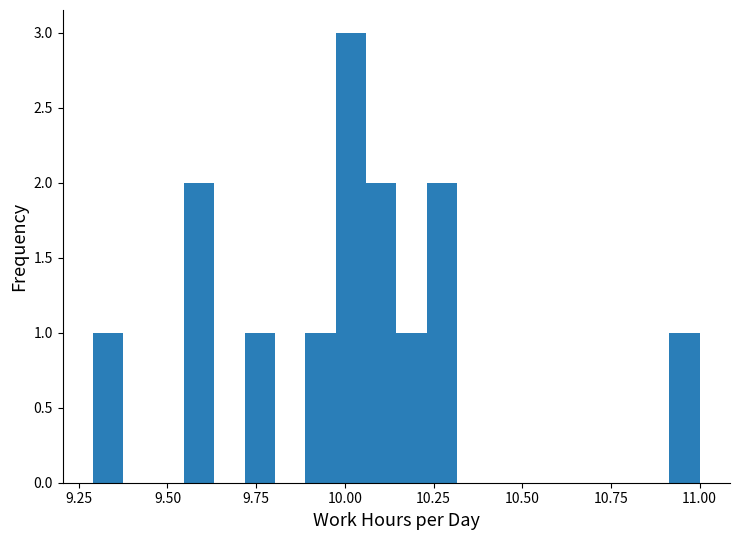

Read against the x-axis, roughly where is the centre of the tallest bar?

10.00